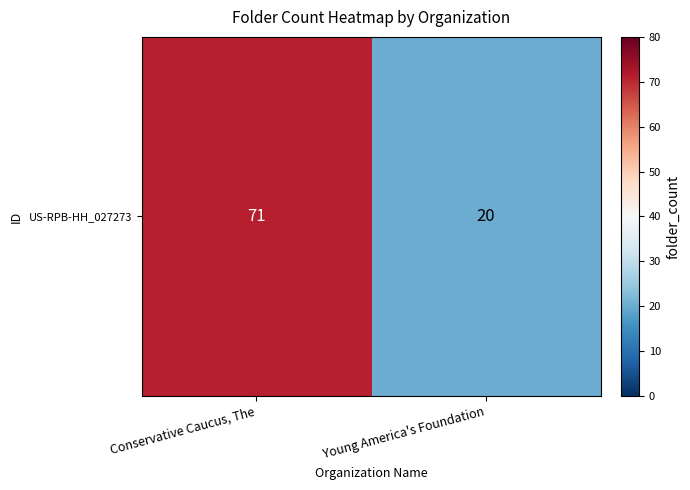

What is the difference between the values at Conservative Caucus, The and Young America's Foundation?

51